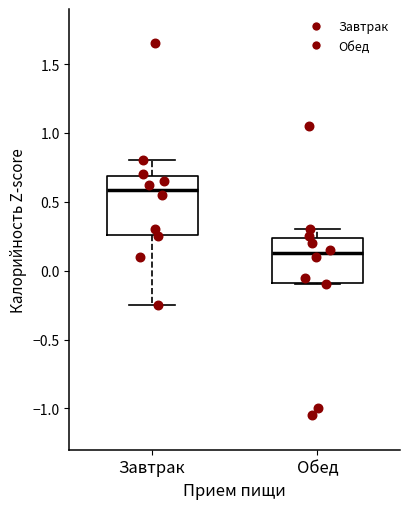

Reading left to right, read every box against the y-axis: the position of its median line, the range the box covers, and the ends of its whiskers. The values are not printed on the chart, so give them approximately, as read against the axis.

Завтрак: median 0.60, box 0.25 to 0.70, whiskers -0.25 to 0.80
Обед: median 0.15, box -0.10 to 0.25, whiskers -0.10 to 0.30